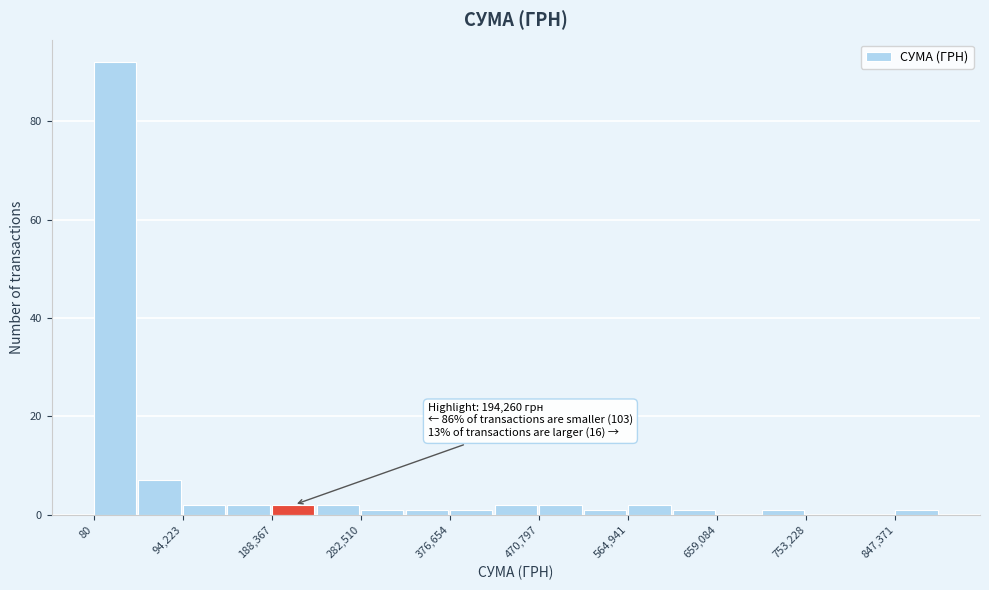

Over which range of the x-axis is the bar tallest?

0 to 50000